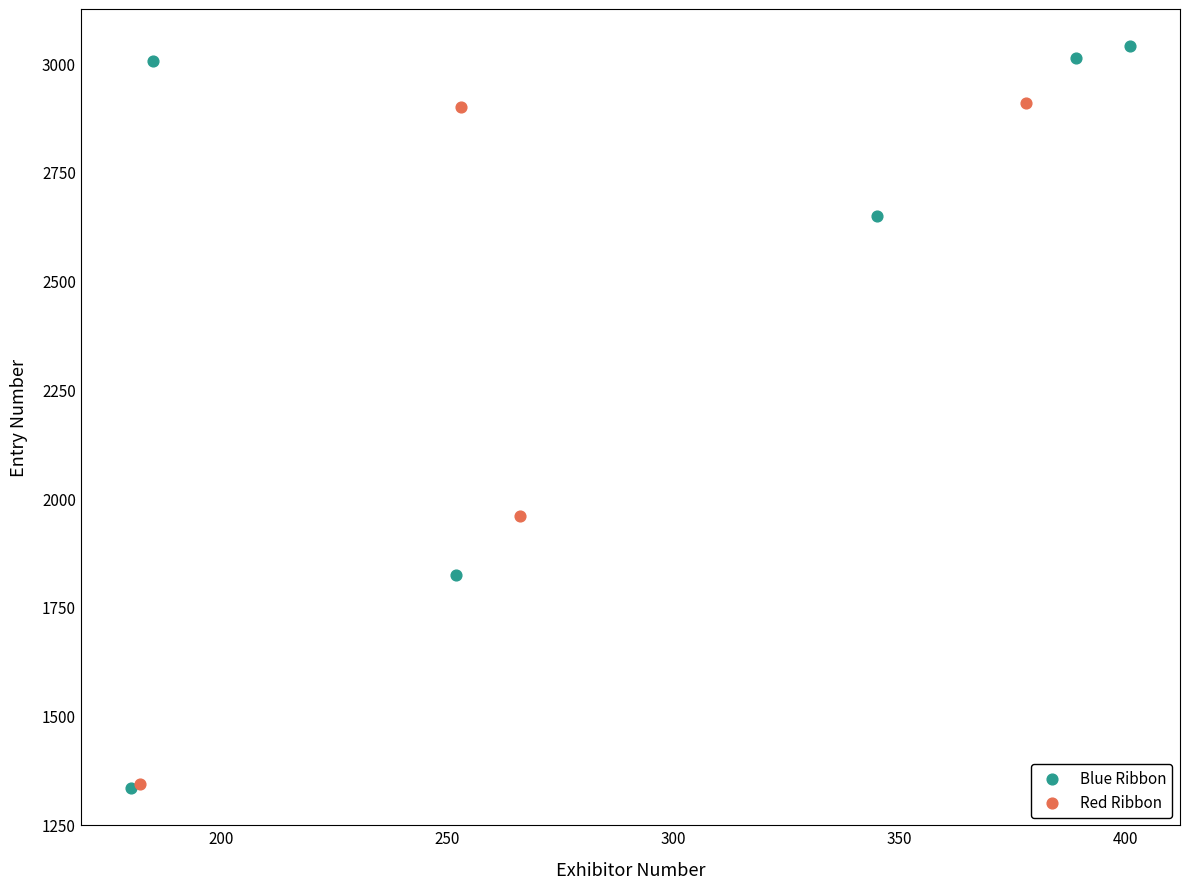

Which series has the widest spread of Y values?

Blue Ribbon